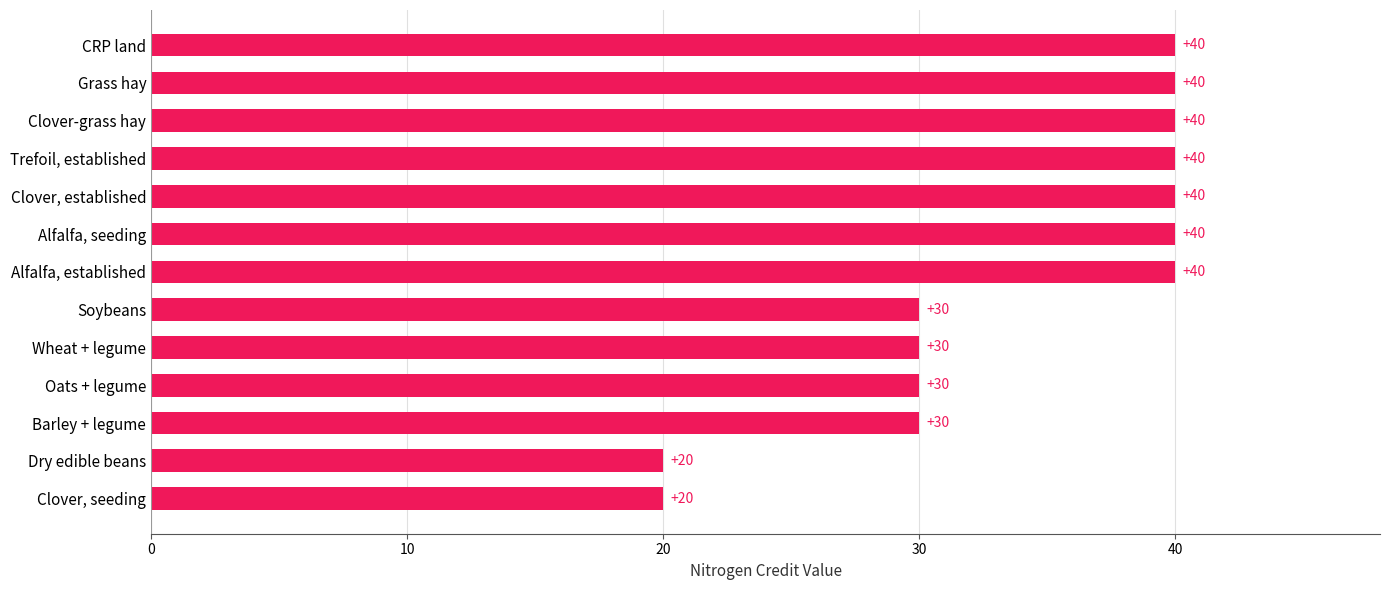

What is the change in value from Soybeans to Grass hay?

+10